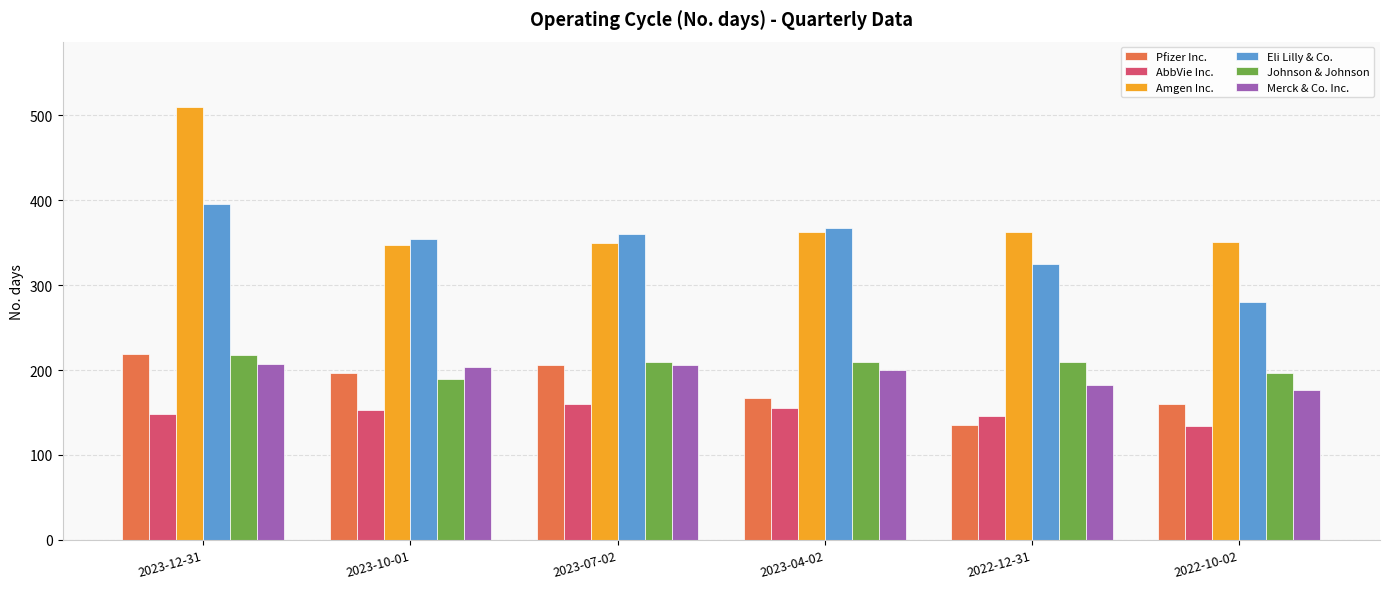

How many bars are there in total?

36